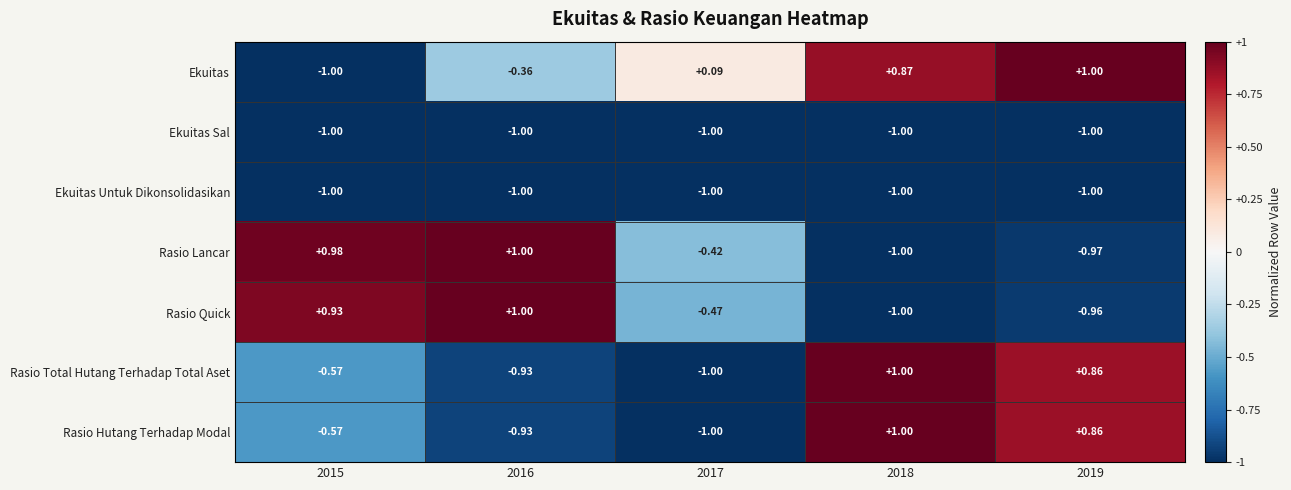

At which category is the sum across all series the highest?

2018